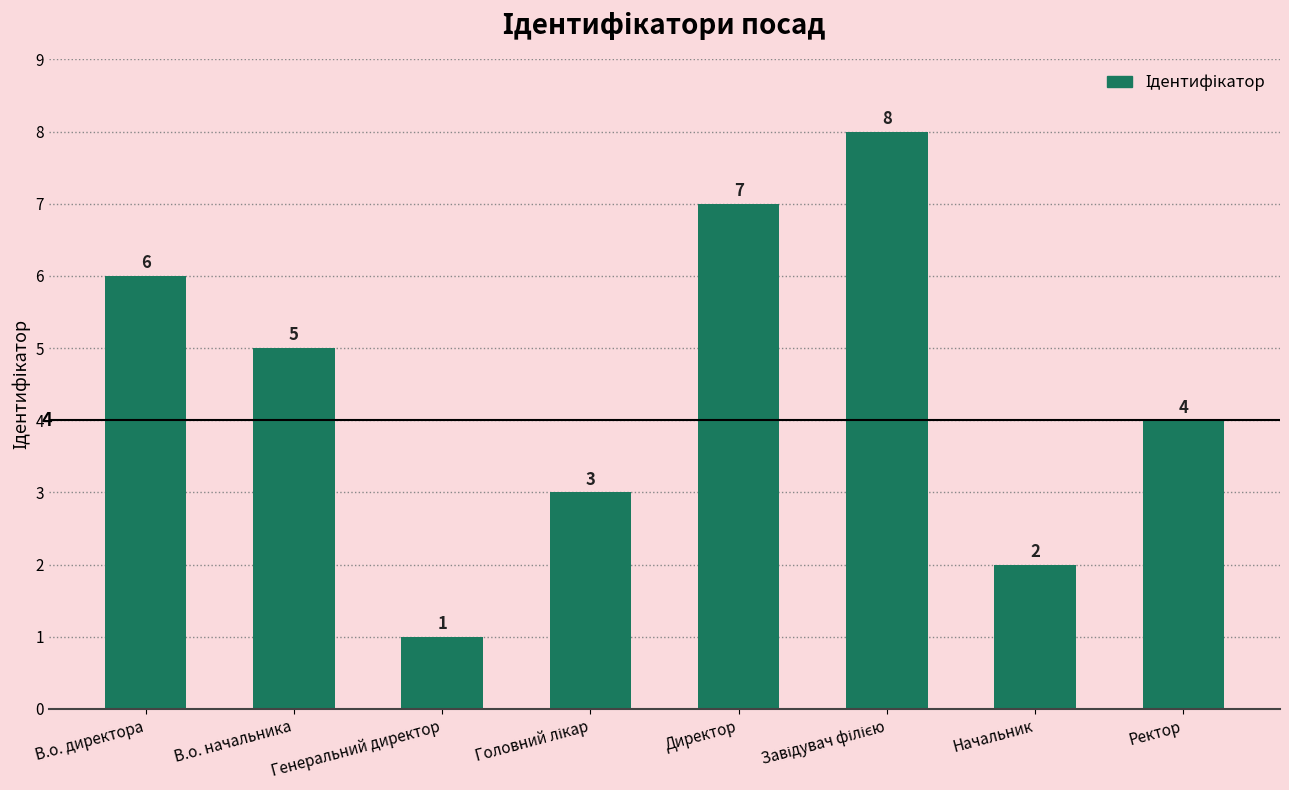

The chart shows a value of 7 at Директор. True or false?

True